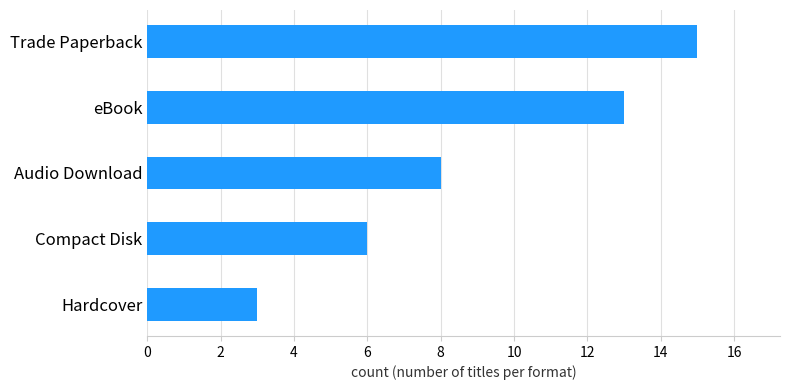

At which label is the value closest to 9?

Audio Download